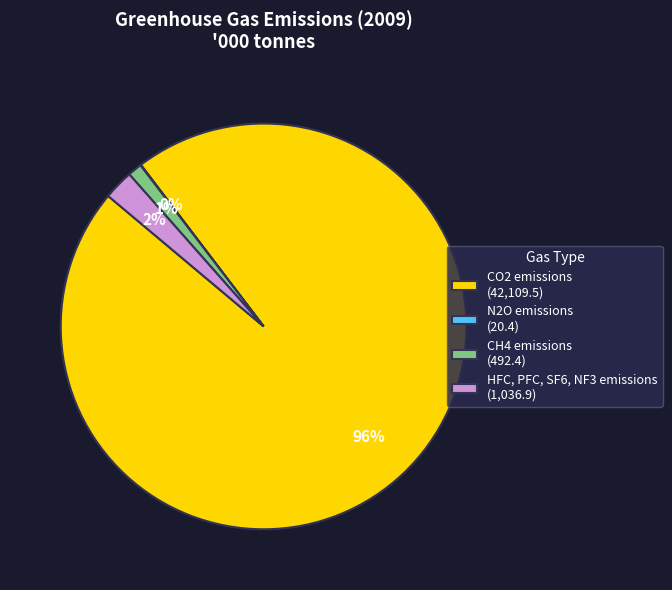

To the nearest percent, what percentage of the pie is HFC, PFC, SF6, NF3 emissions?

2%